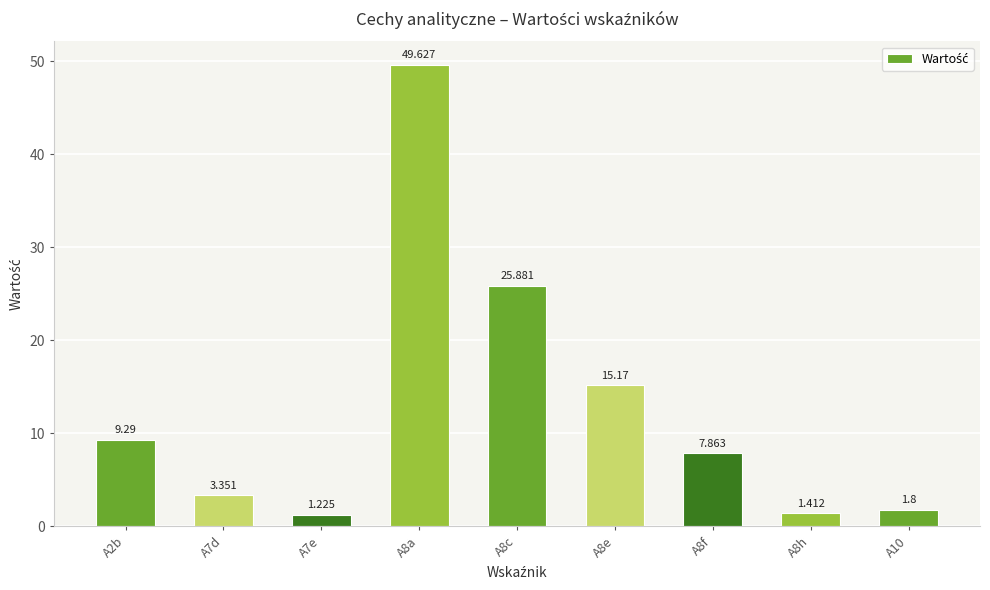

What is the minimum value shown in the chart?

1.2